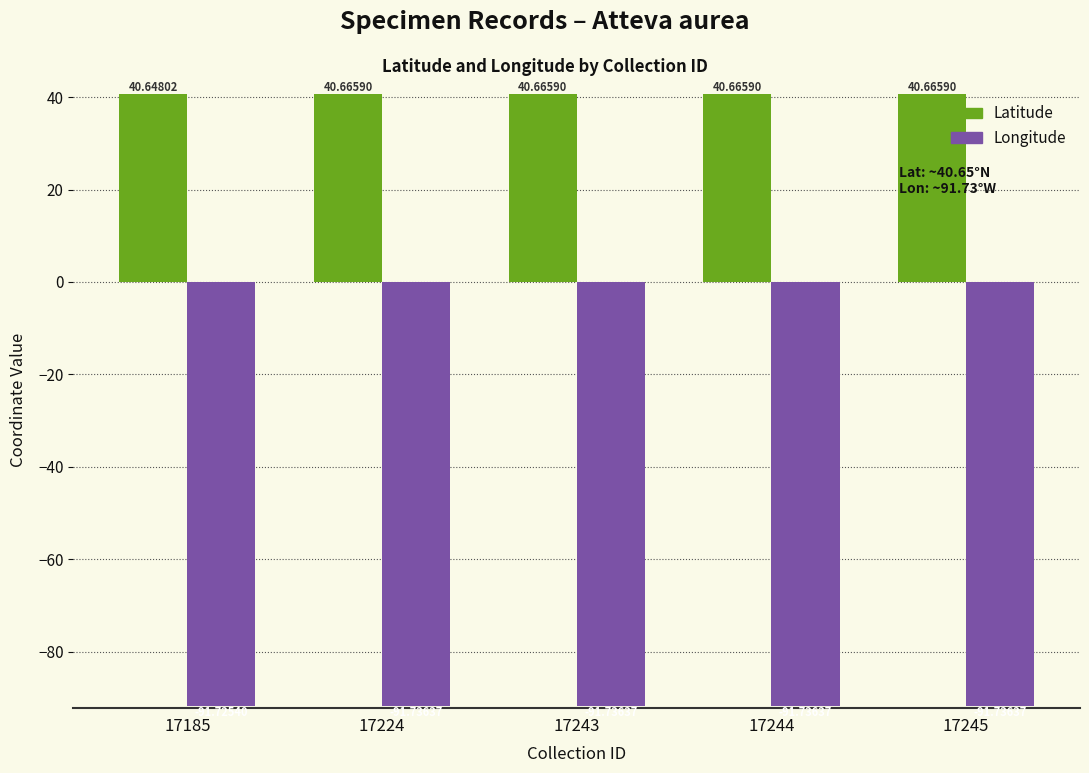

What is the greatest value displayed?

40.7